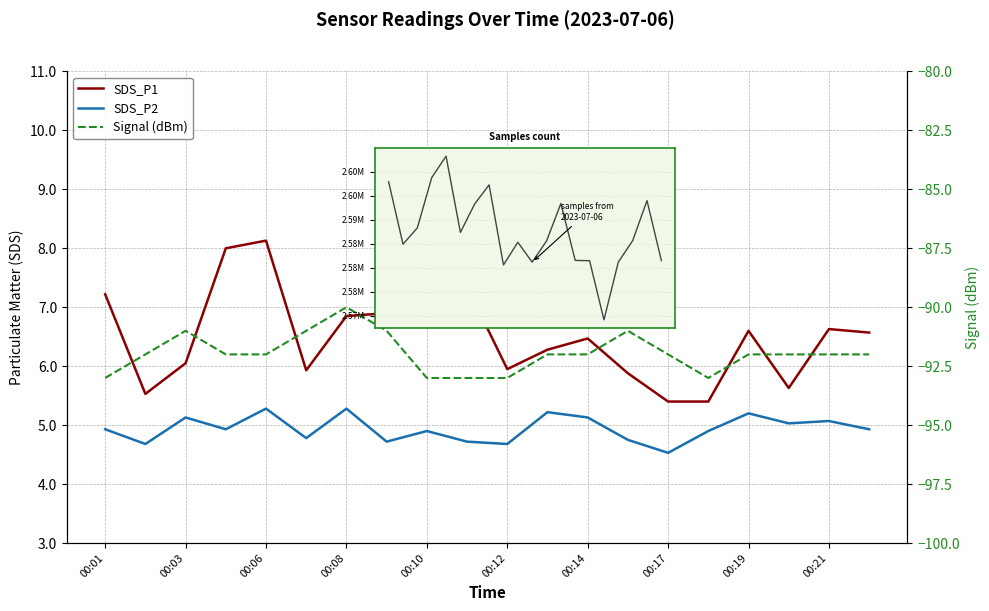

Which has a higher value, 00:08 or 00:03?

00:08